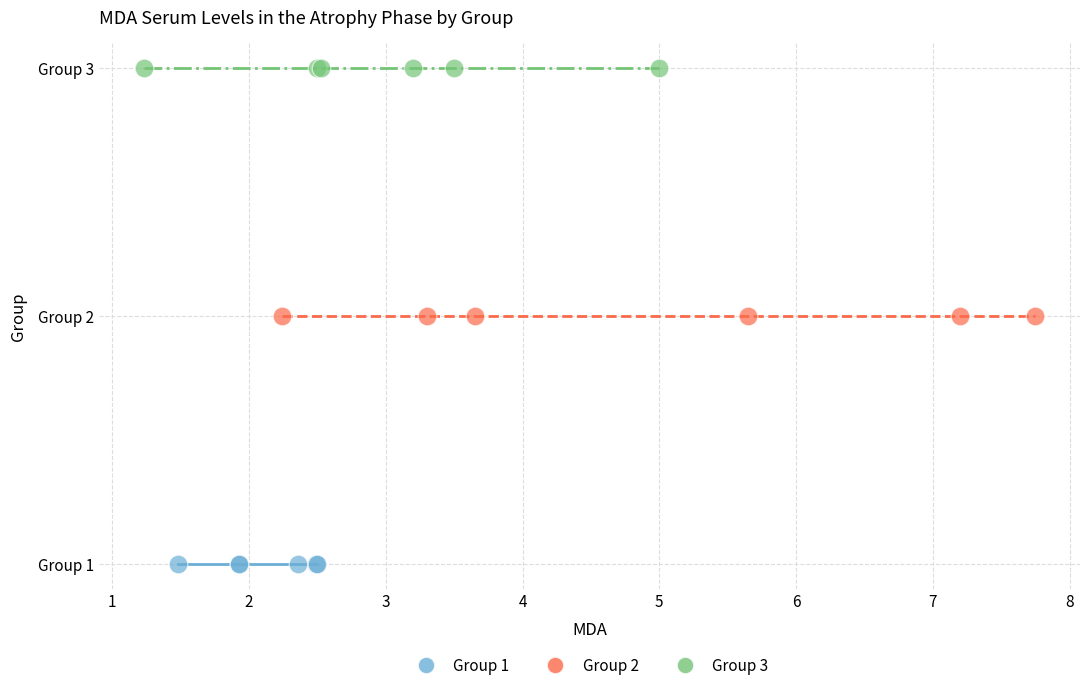

What are all the series names shown in the legend?

Group 1, Group 2, Group 3